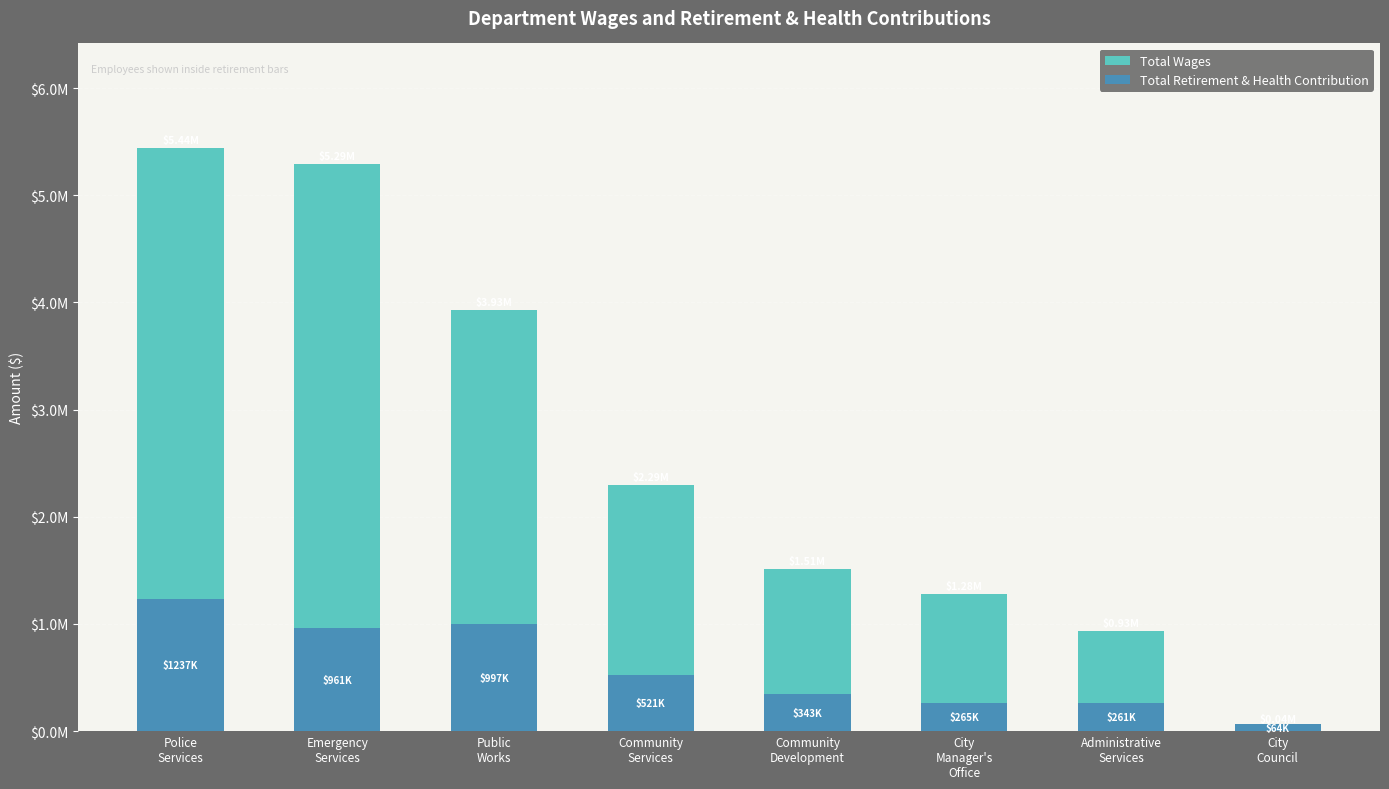

Rank the series by their maximum value, from highest to lowest.

Total Wages, Total Retirement & Health Contribution